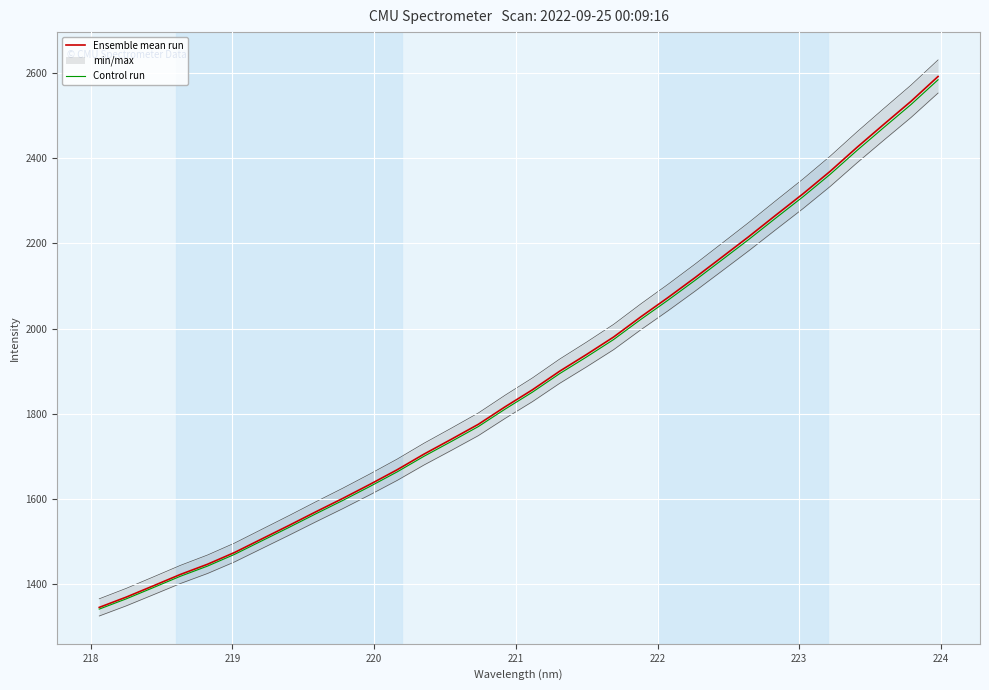

What is the difference between the second highest and minimum values in the Ensemble mean run series?

1188.5